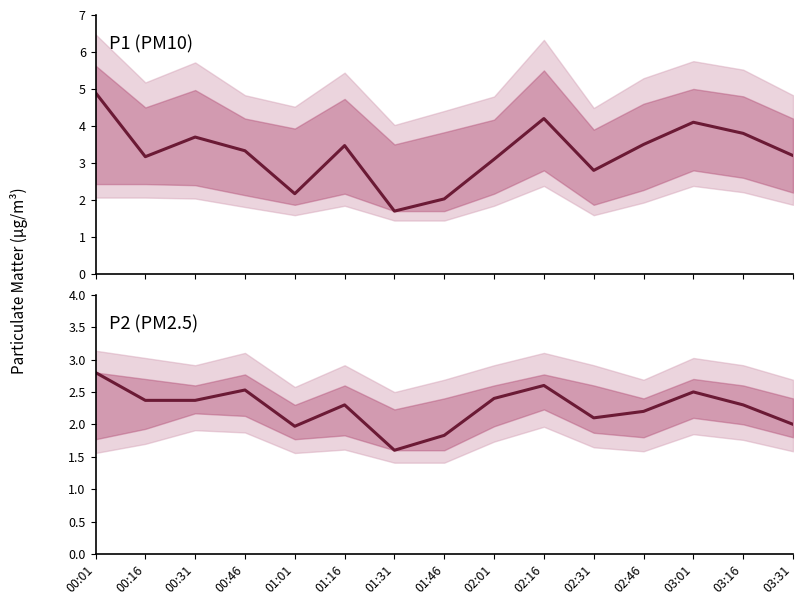

What is the smallest value displayed?

1.6